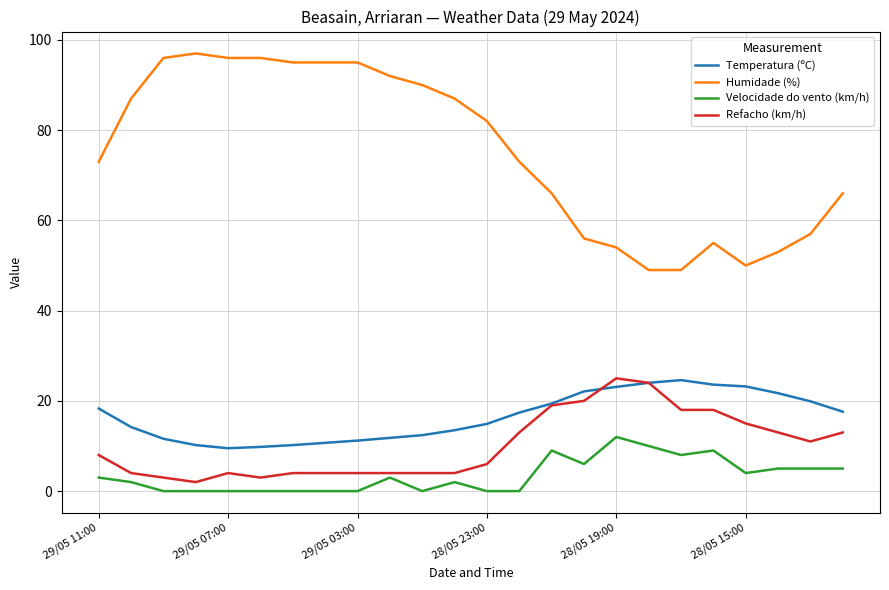

What is the lowest value of the Humidade (%) series?

49.0